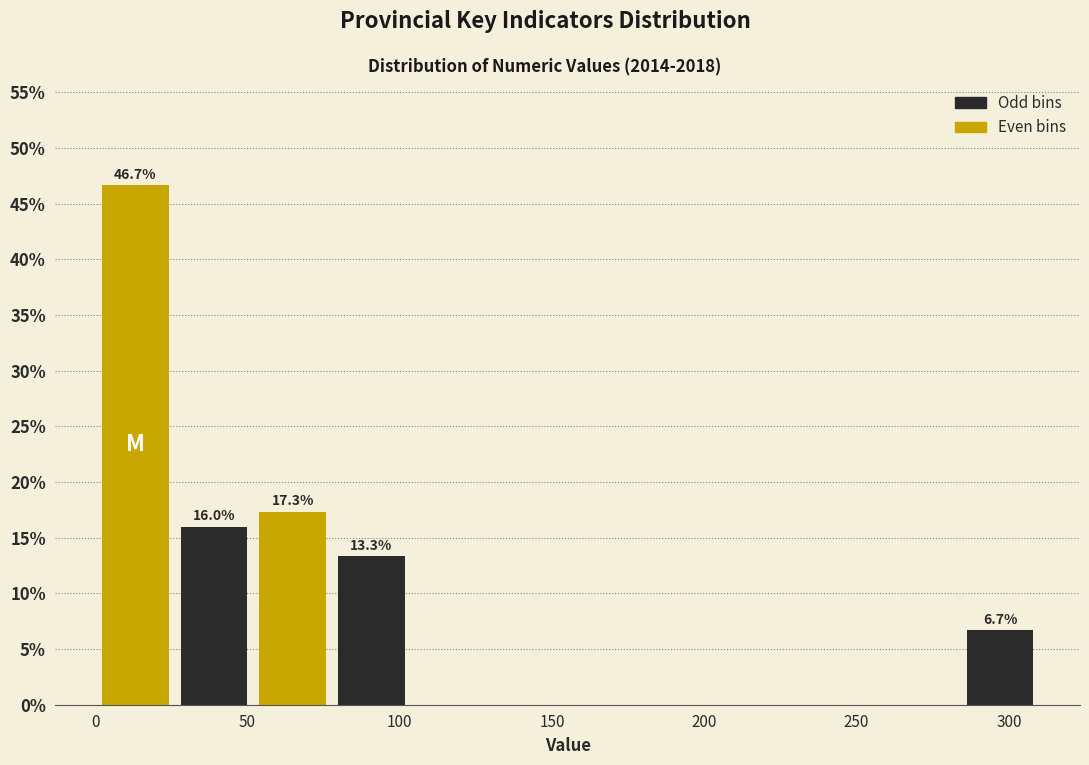

Over which range of the x-axis is the bar tallest?

0 to 25